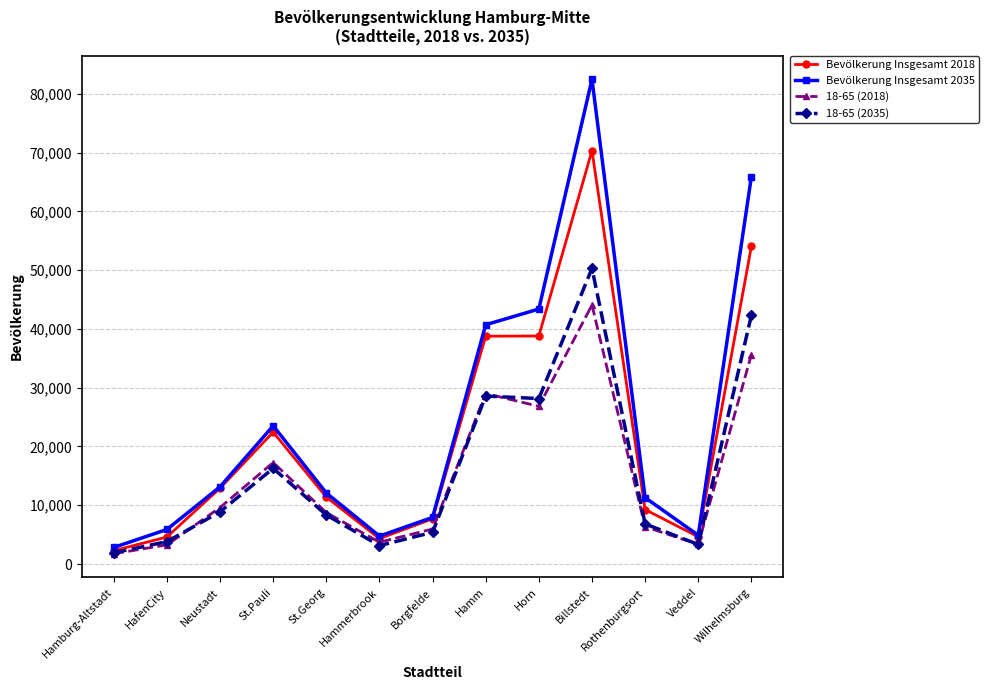

Is it true that Bevölkerung Insgesamt 2035 equals 8974 at Hamm?

False